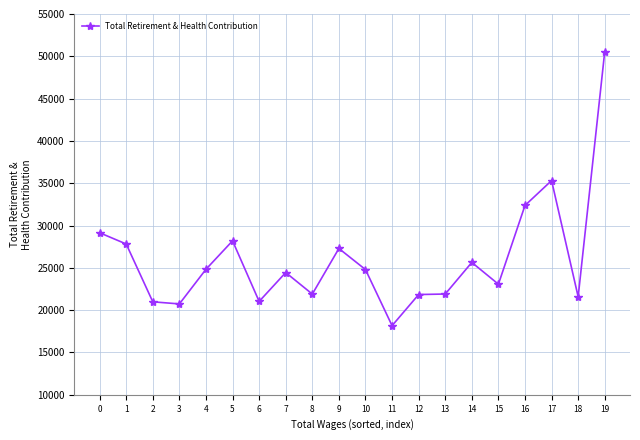

Between 4 and 18, which is larger?

4